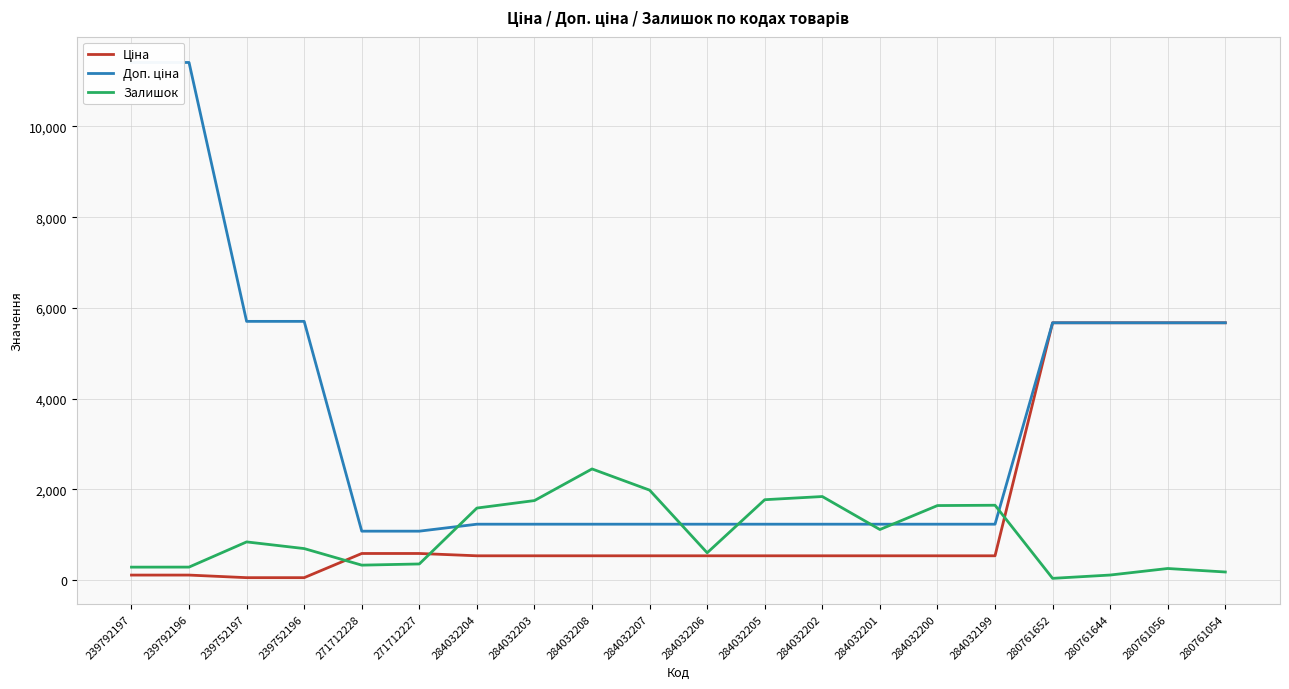

At 284032200, list the series in order from largest to smallest.

Залишок, Доп. ціна, Ціна